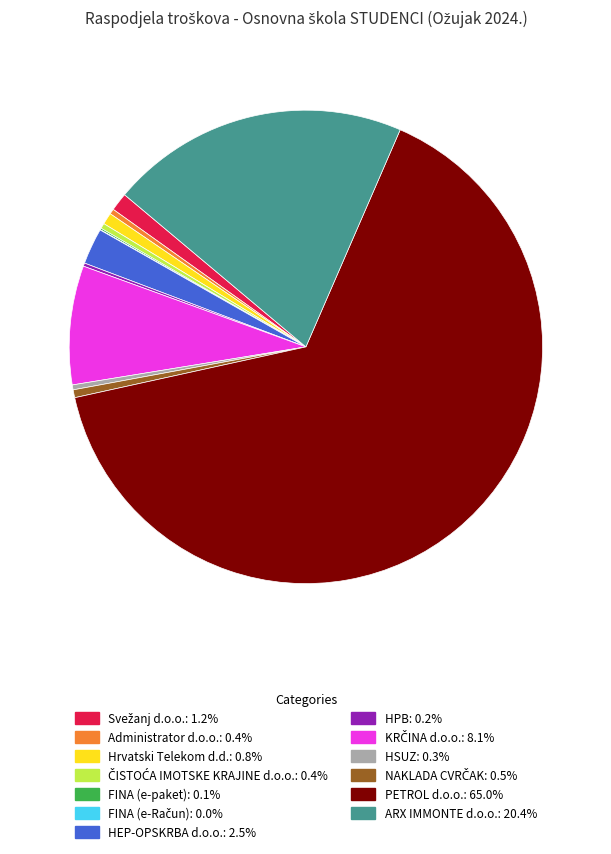

Is there any slice that represents more than half of the pie?

Yes